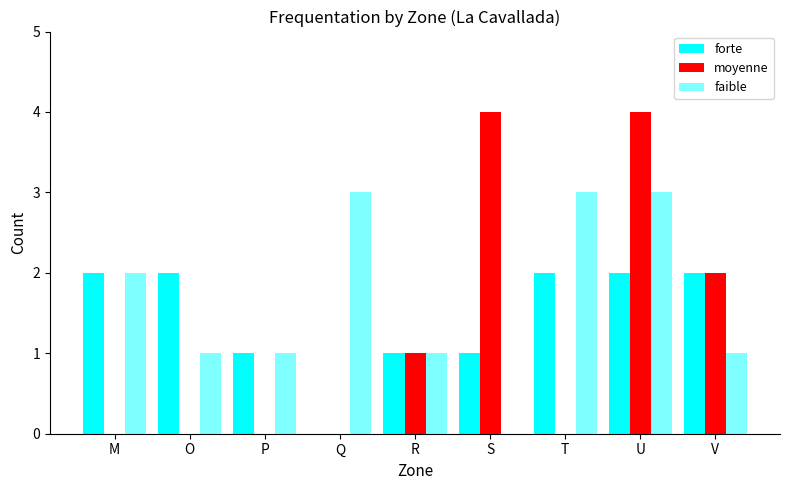

Between T and V, which series saw the biggest shift?

moyenne